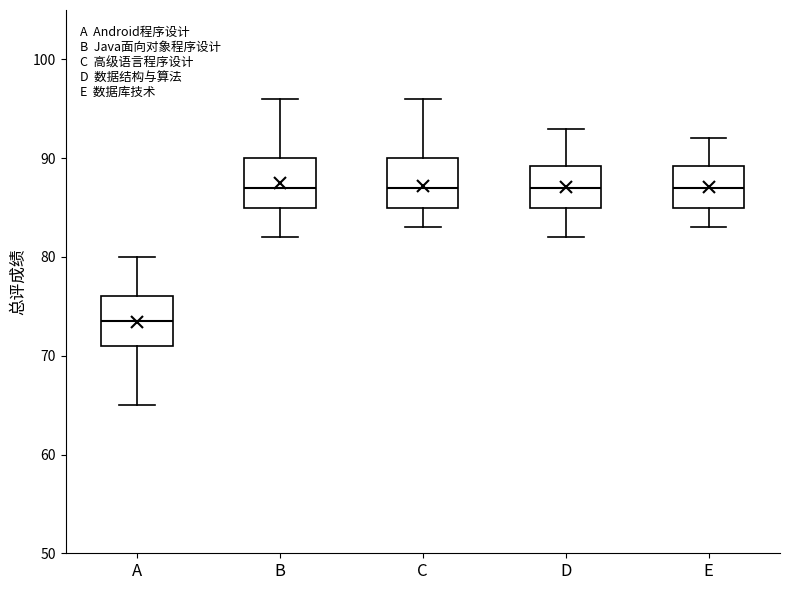

Reading left to right, transcribe this box plot: for each box, give where its median line is, the range the box spans, and where its two whiskers end, as read against the y-axis. The values are not printed on the chart, so give them approximately, as read against the axis.

A: median 74, box 71 to 76, whiskers 65 to 80
B: median 87, box 85 to 90, whiskers 82 to 96
C: median 87, box 85 to 90, whiskers 83 to 96
D: median 87, box 85 to 89, whiskers 82 to 93
E: median 87, box 85 to 89, whiskers 83 to 92